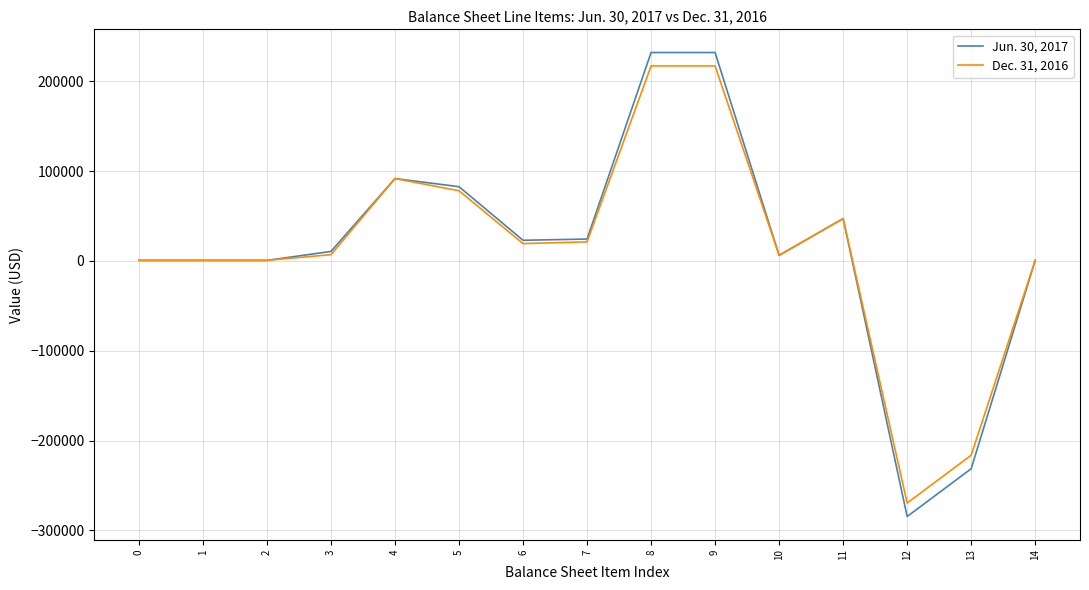

Which series has the largest range (max minus min)?

Jun. 30, 2017